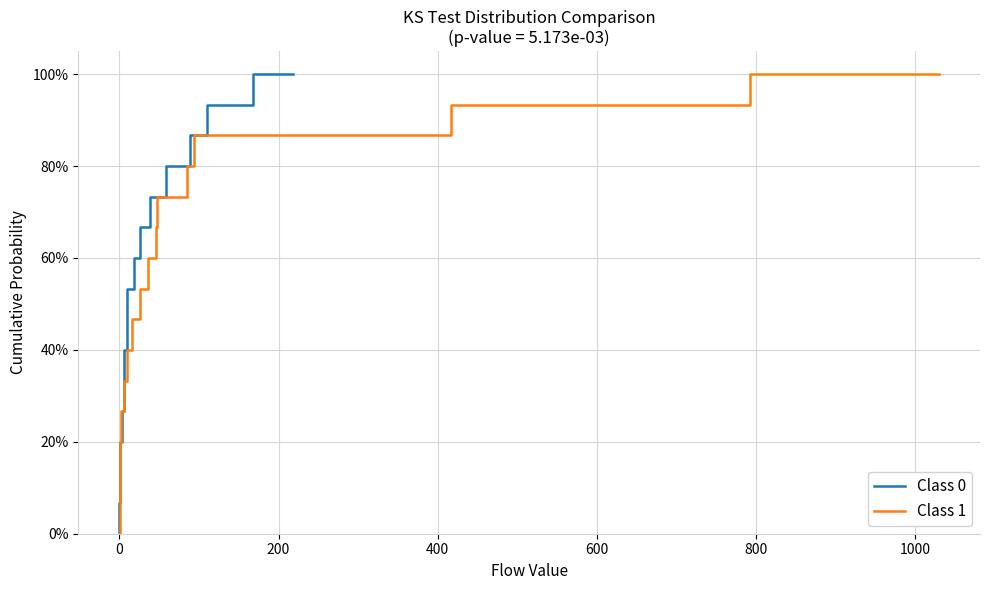

Is it true that Class 0 equals 0.2 at 200?

False